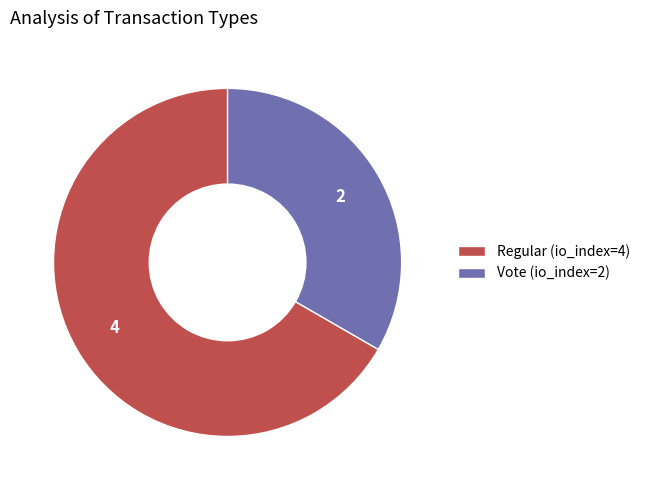

True or false: Vote (io_index=2) accounts for 33% of the total.

True